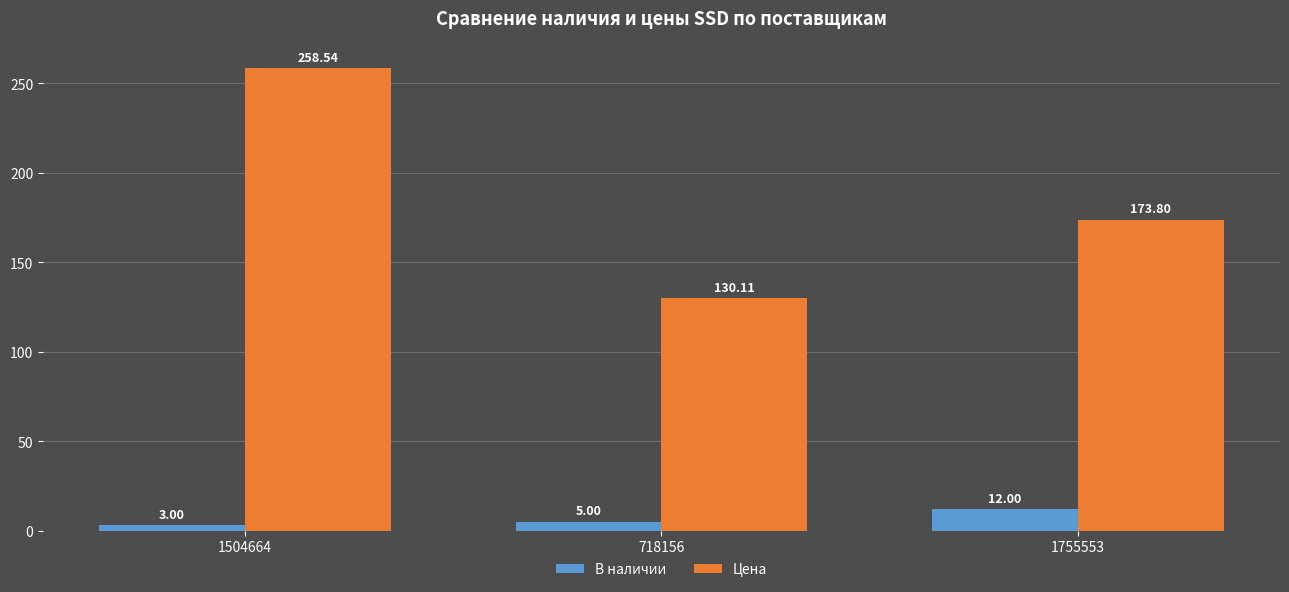

Are the bars grouped side by side (vs. stacked)?

Yes